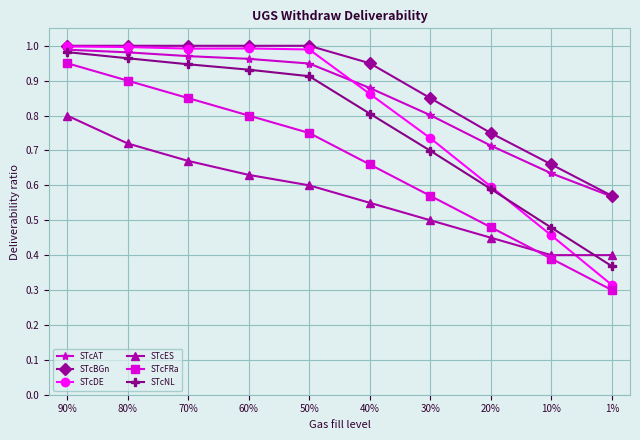

The value of STcES at 50% is 0.4. True or false?

False